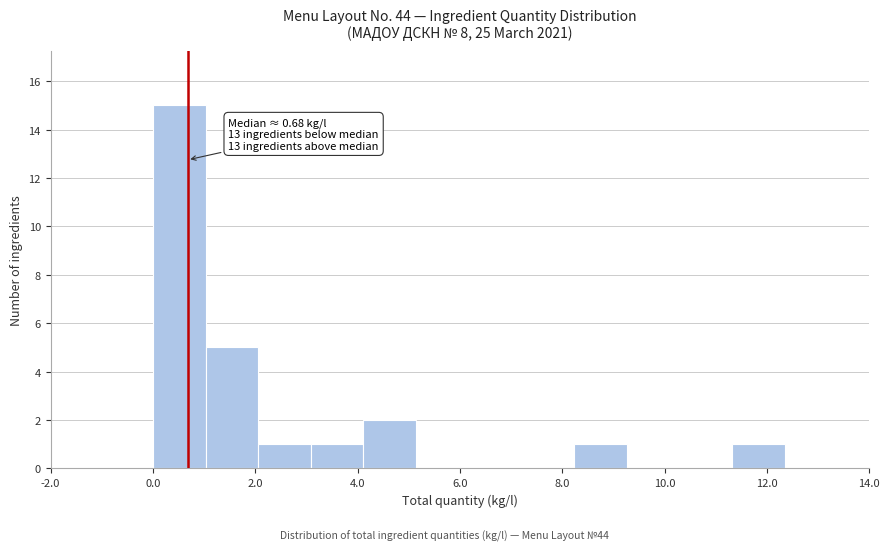

Which range on the x-axis has the tallest bar?

0.0 to 1.0